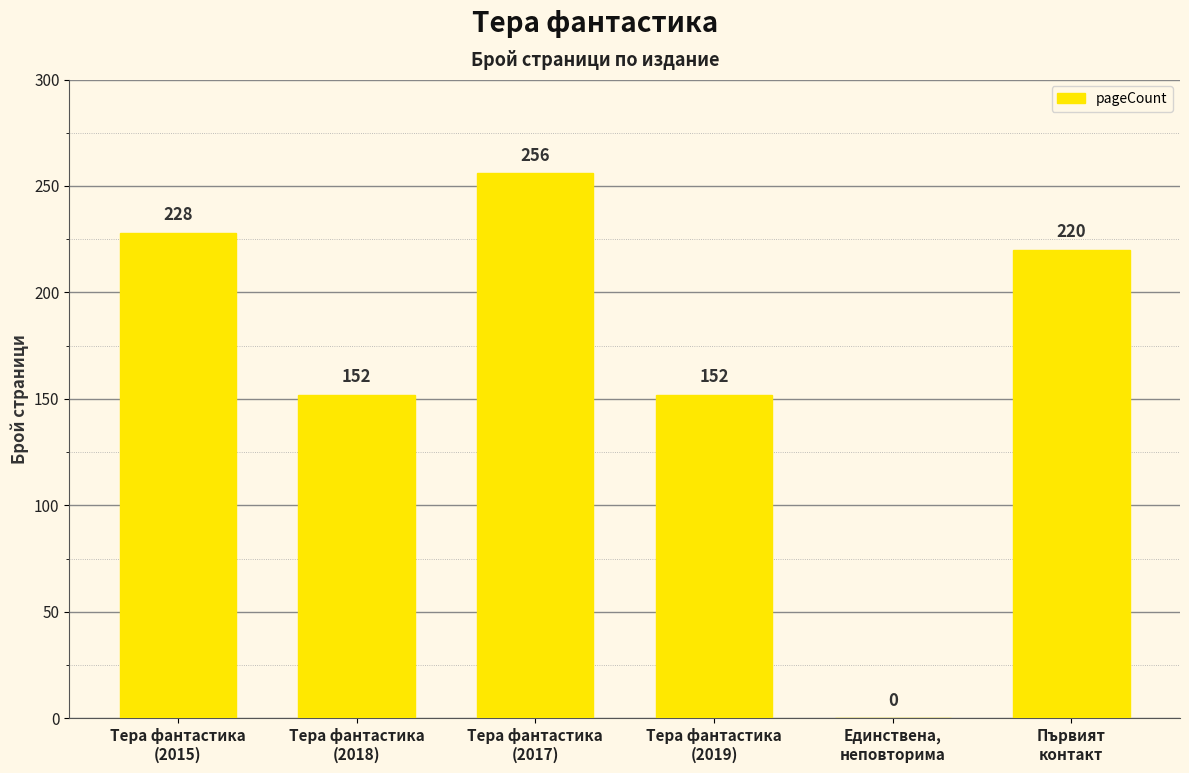

What is the maximum value shown in the chart?

256